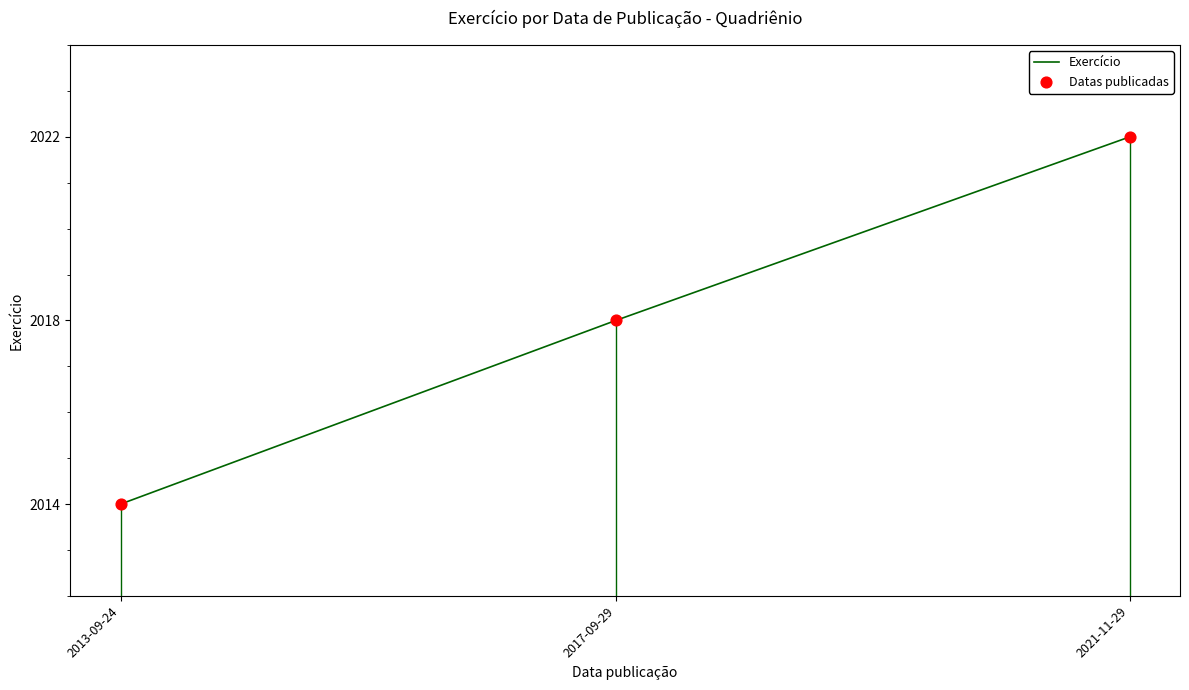

Which series contains the highest Y value?

Exercício